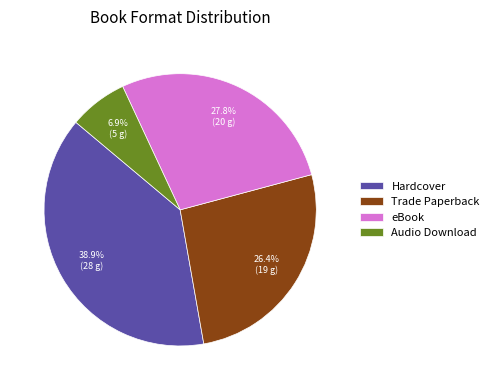

What is the total percentage of Audio Download and eBook?

34.7%